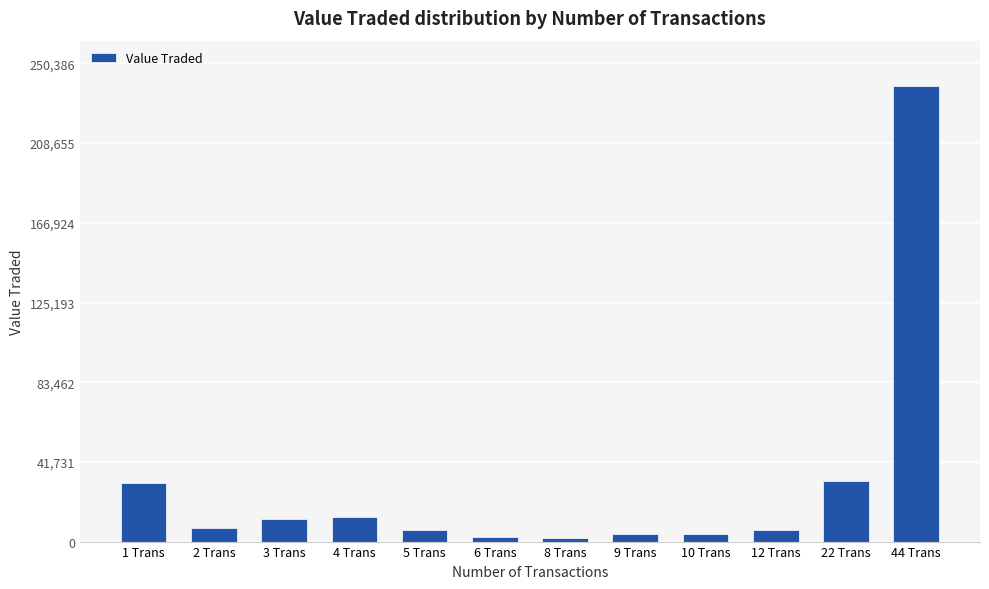

What is the label of the 9th bar from the right?

4 Trans